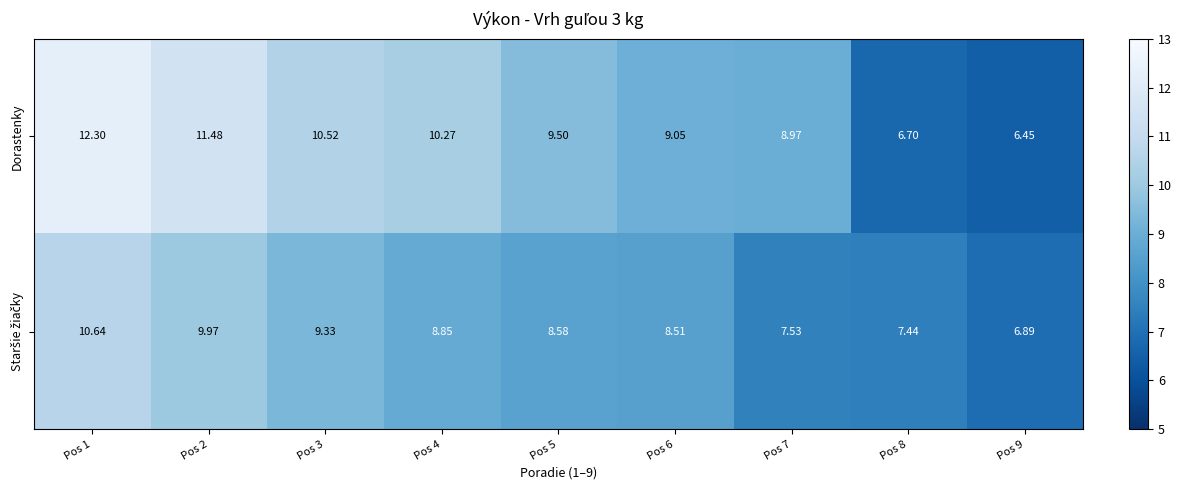

Which series changed the most between Pos 2 and Pos 9?

Dorastenky